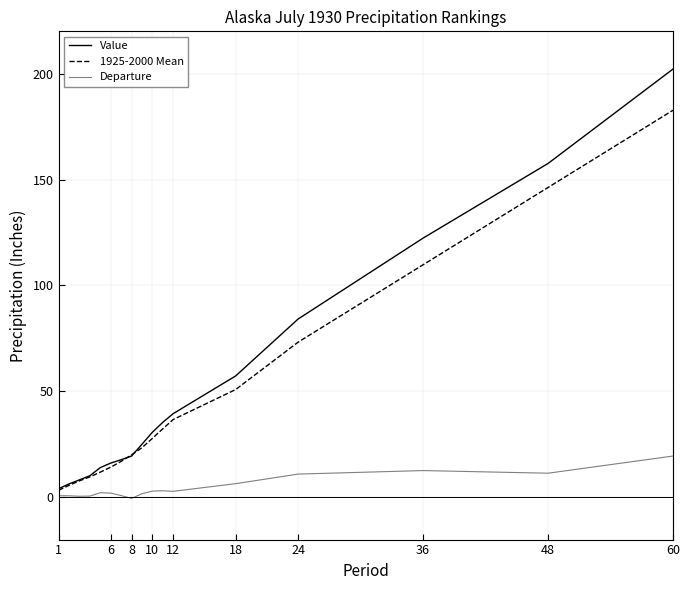

How many values in the 1925-2000 Mean series are below 23?

8